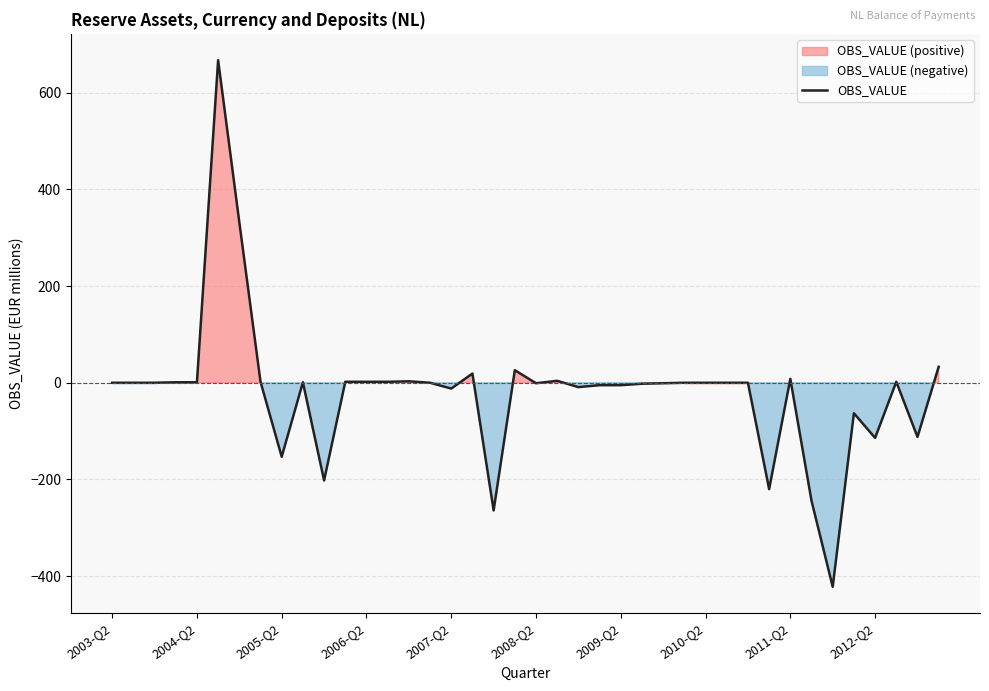

What is the minimum value shown in the chart?

-422